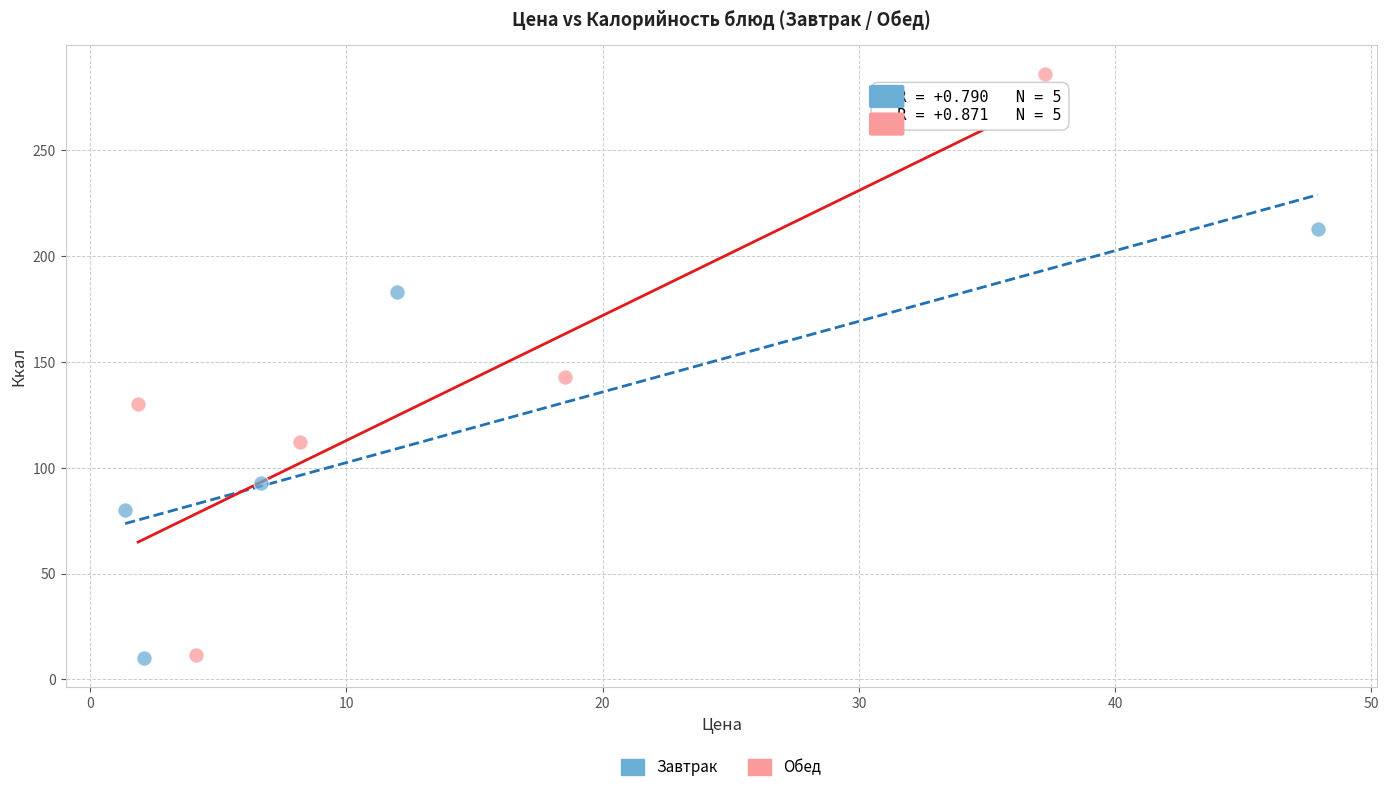

Which series has the widest spread of Y values?

Обед